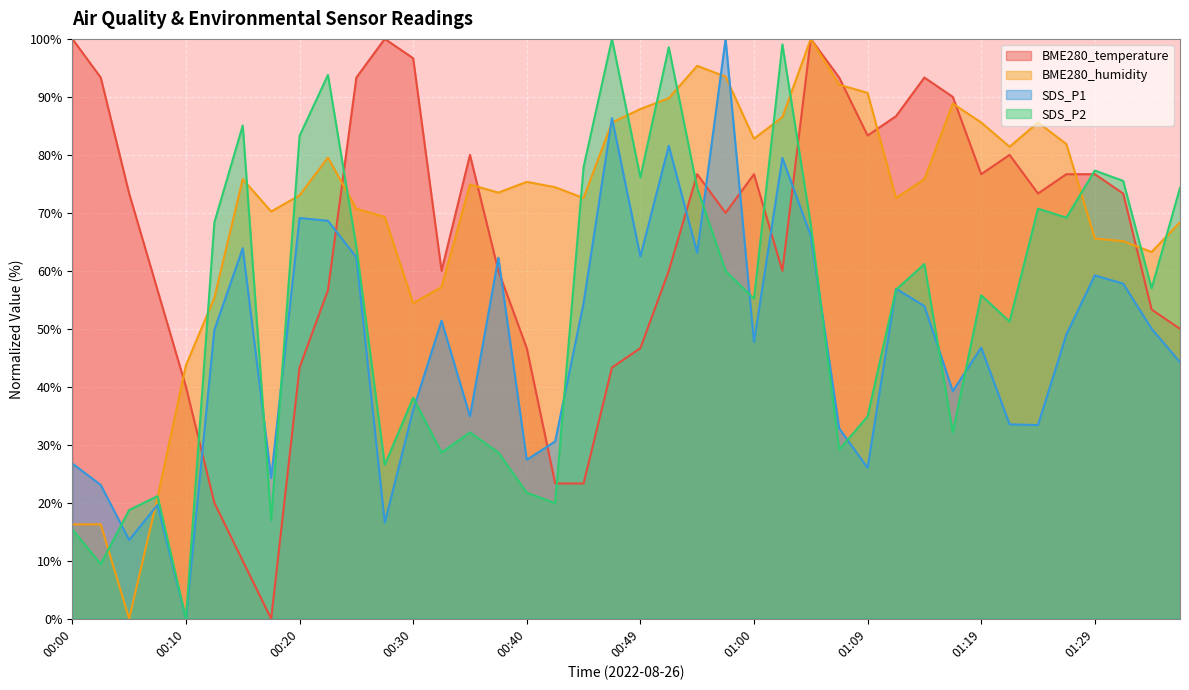

How many lines are shown in the chart?

4